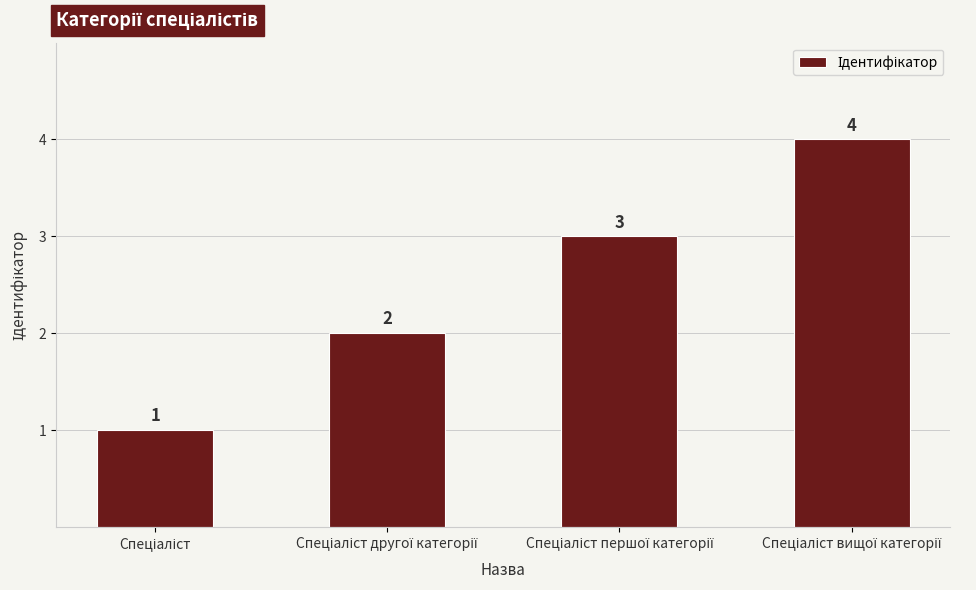

What is the sum of all values?

10